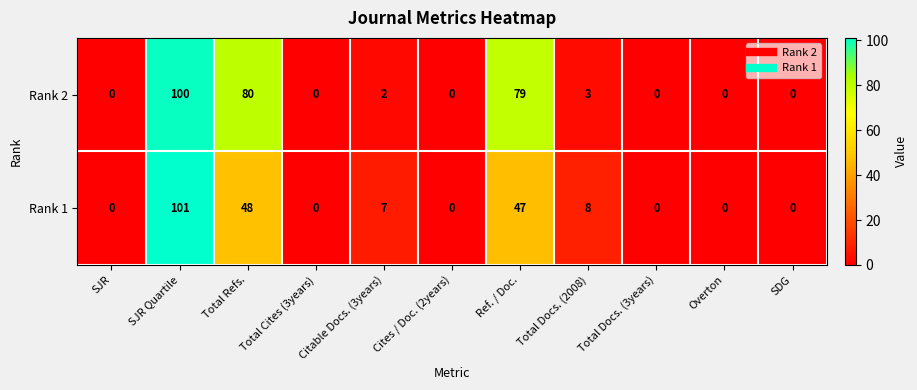

What is the spread (max minus min) of values at Total Refs.?

32